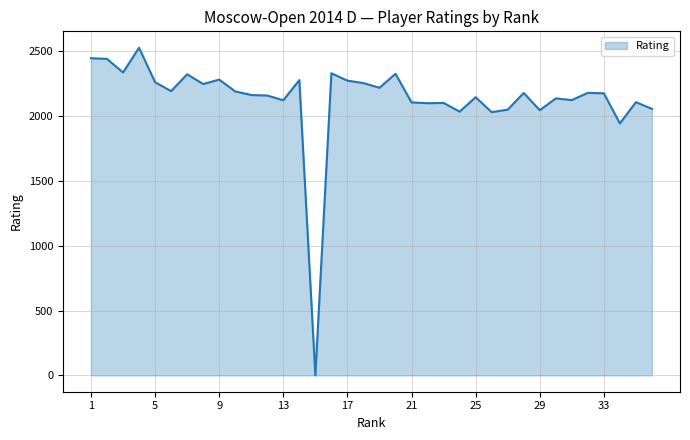

What is the difference between the maximum and minimum values?

2528